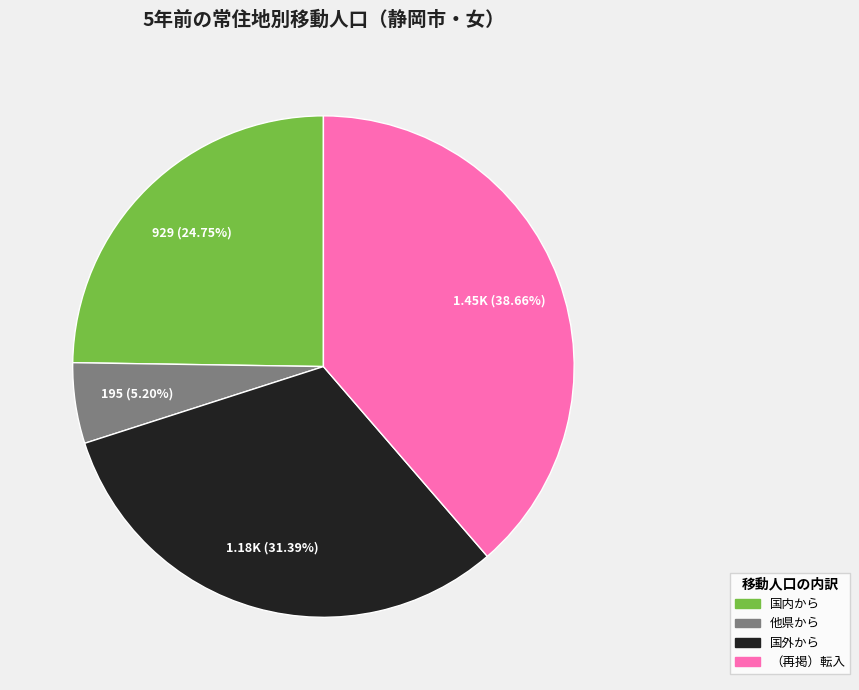

To the nearest percent, what portion does 他県から represent?

5%